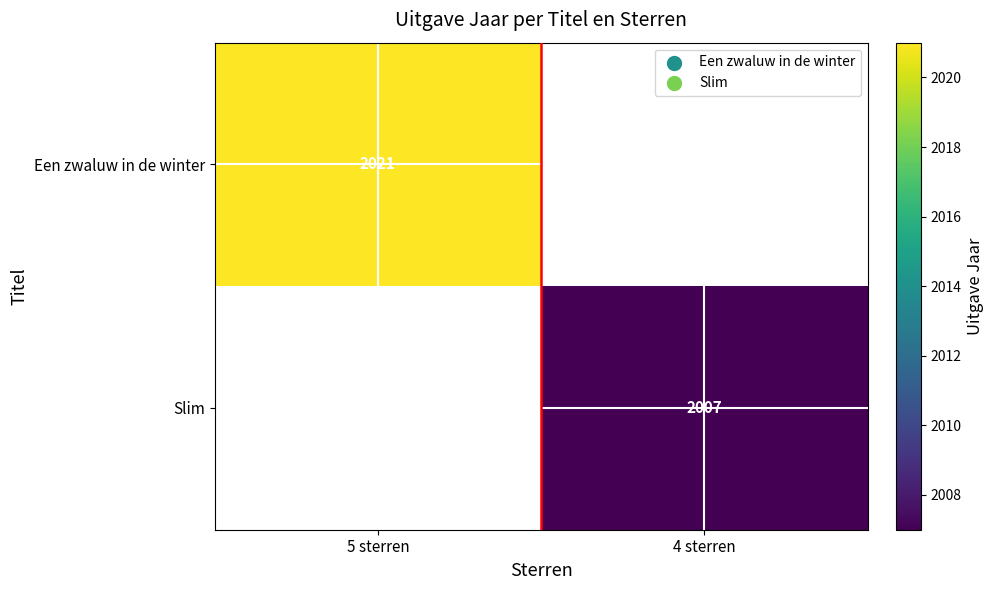

Is the value of Slim at 4 sterren greater than the value of Een zwaluw in de winter at 5 sterren?

No